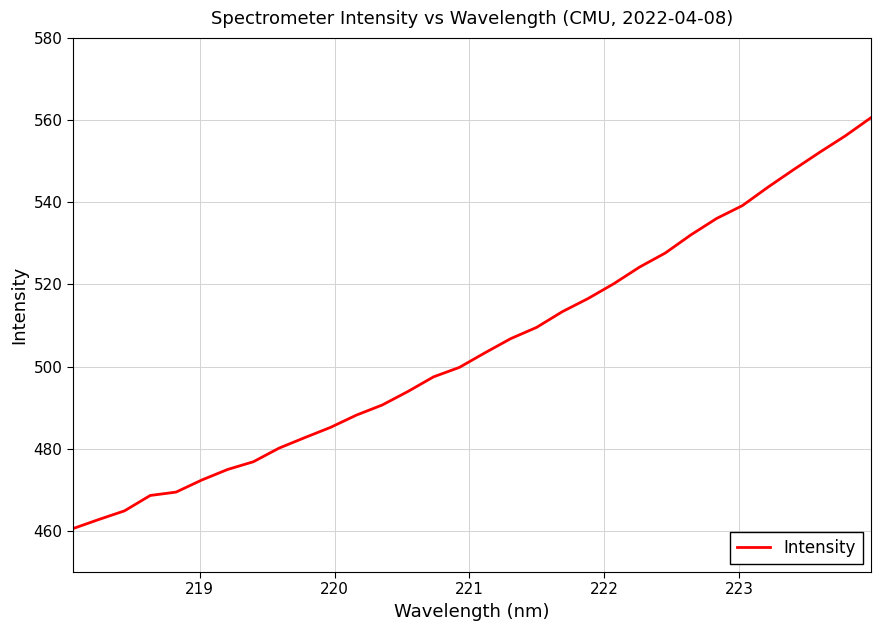

What is the difference between the maximum and minimum values?

100.0